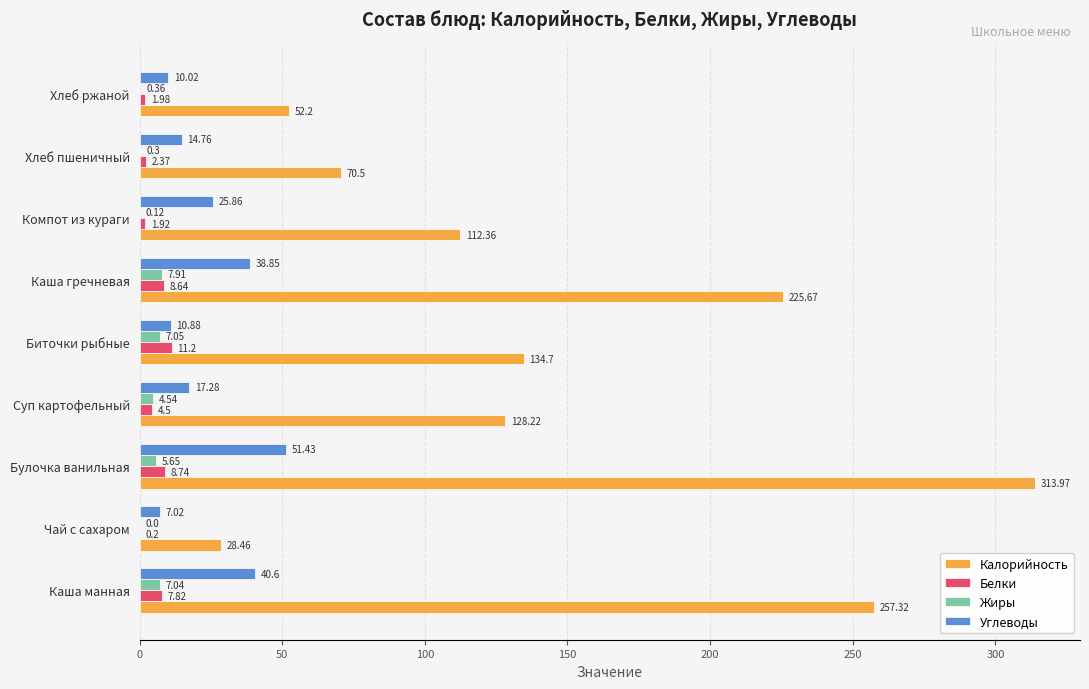

Which category has the highest value in the Углеводы series?

Булочка ванильная